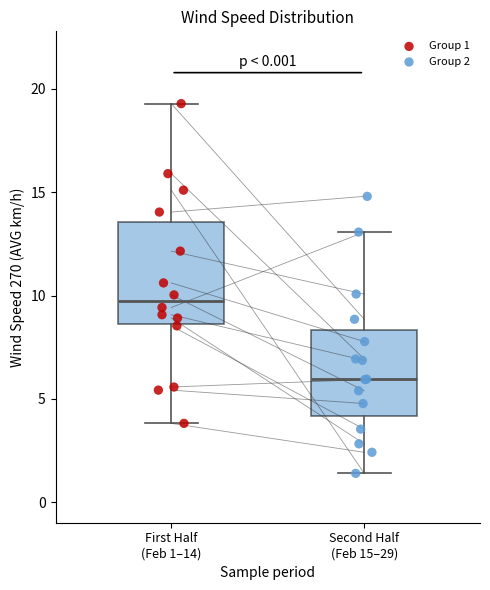

Comparing the boxes themselves (not the whiskers), which one is the tallest?

First Half (Feb 1–14)